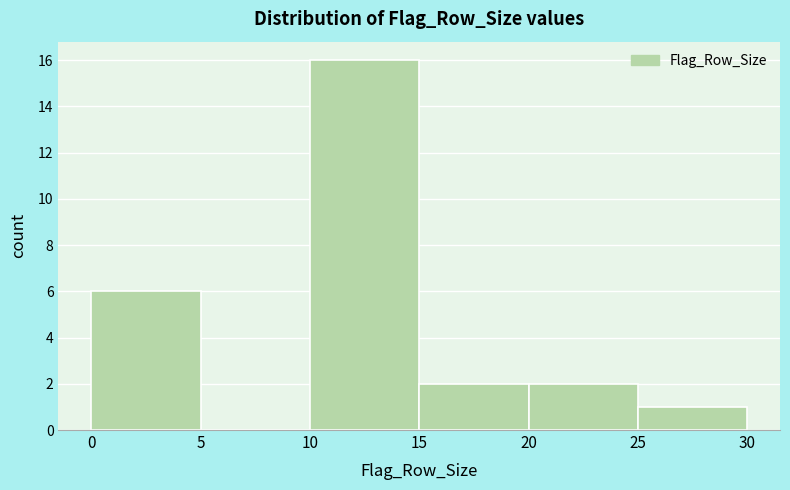

Which range on the x-axis has the tallest bar?

10 to 15